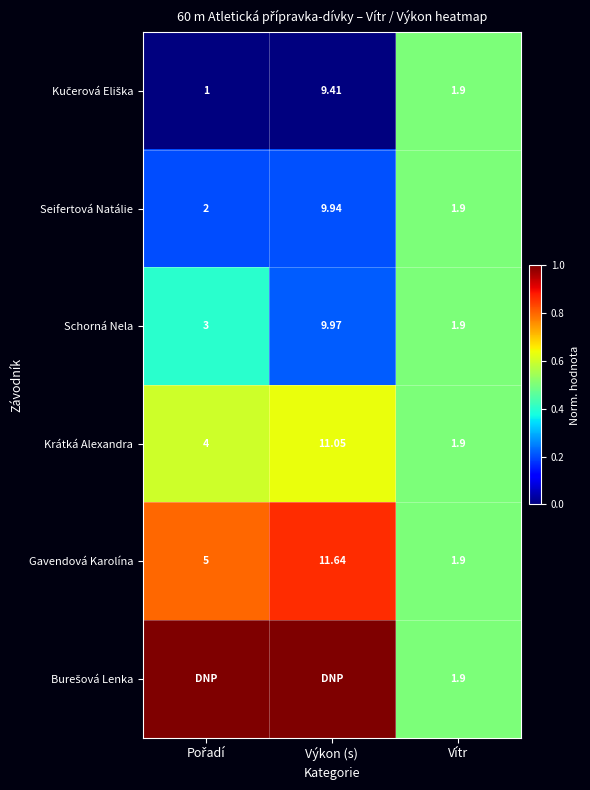

Rank the series by their maximum value, from lowest to highest.

Kučerová Eliška, Seifertová Natálie, Schorná Nela, Krátká Alexandra, Gavendová Karolína, Burešová Lenka